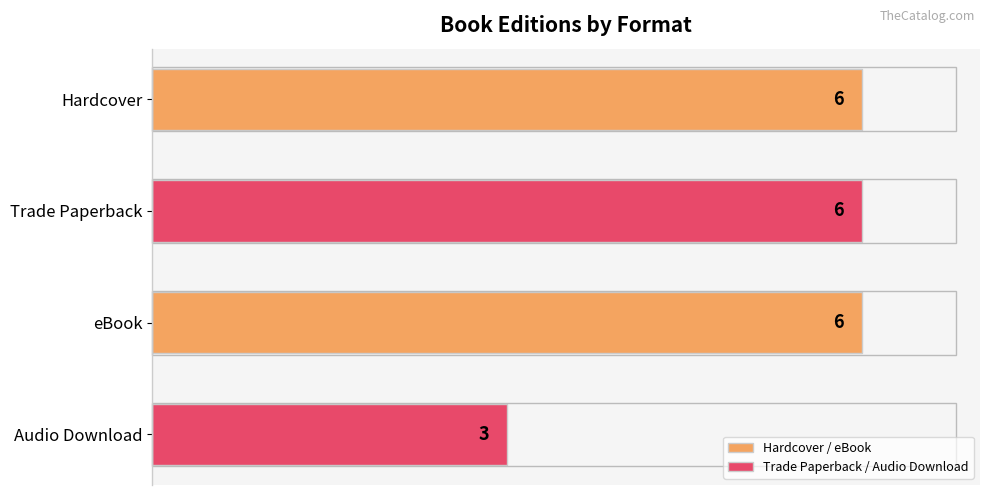

How many values are between 6 and 7?

3